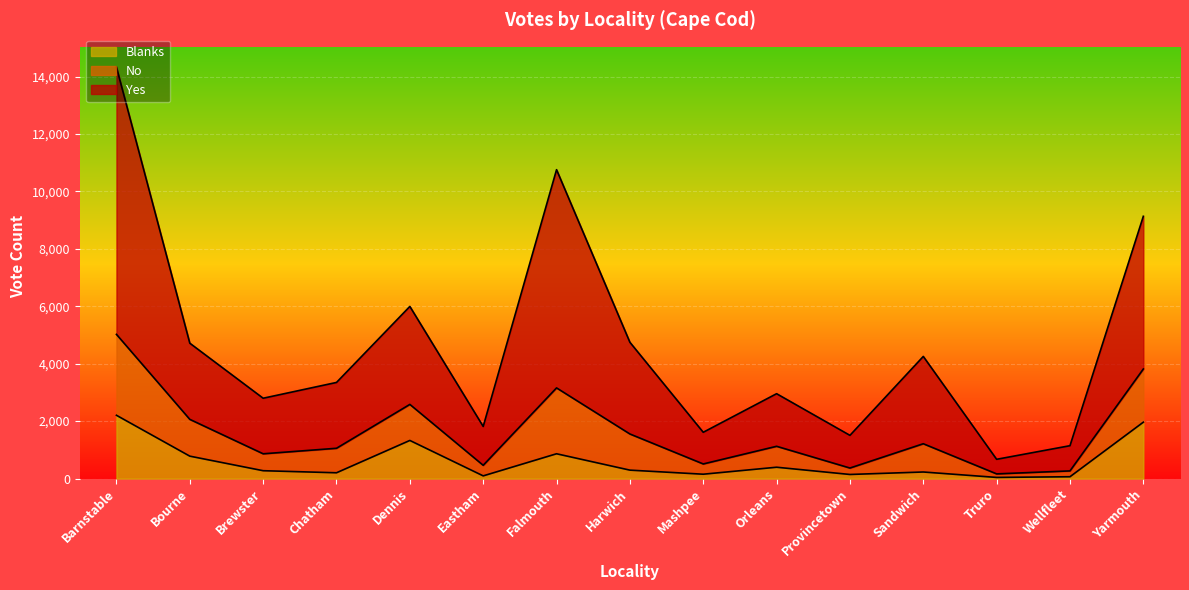

What is the difference between the second highest and second lowest values in the Yes series?

9613